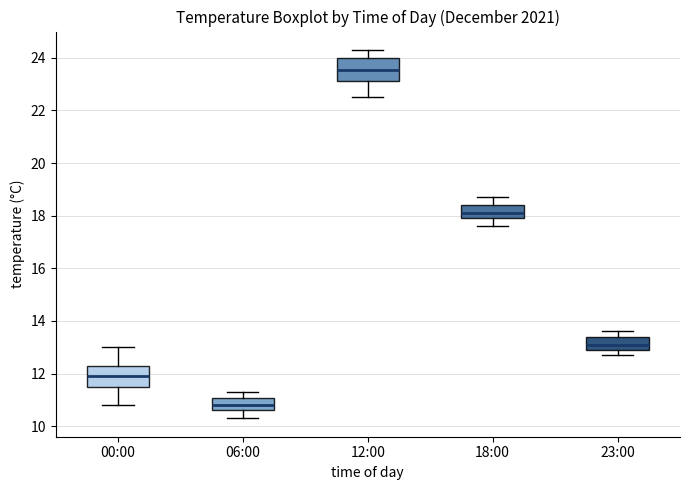

Which box has the highest median line?

12:00